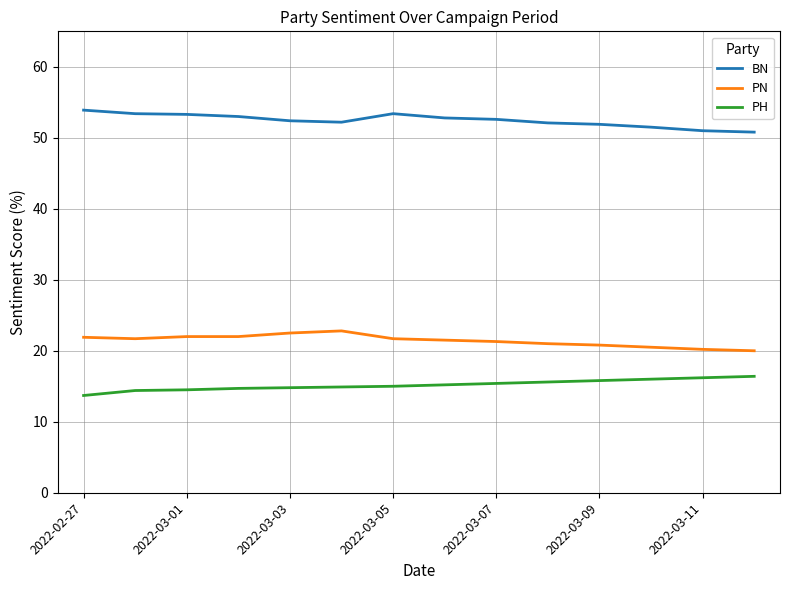

What is the difference between the maximum and minimum values in the PN series?

2.8